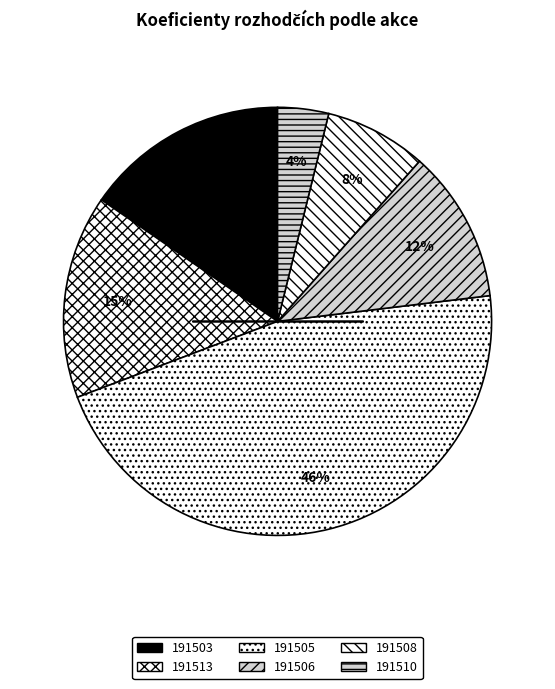

What percentage is the 191513 slice, to the nearest percent?

15%